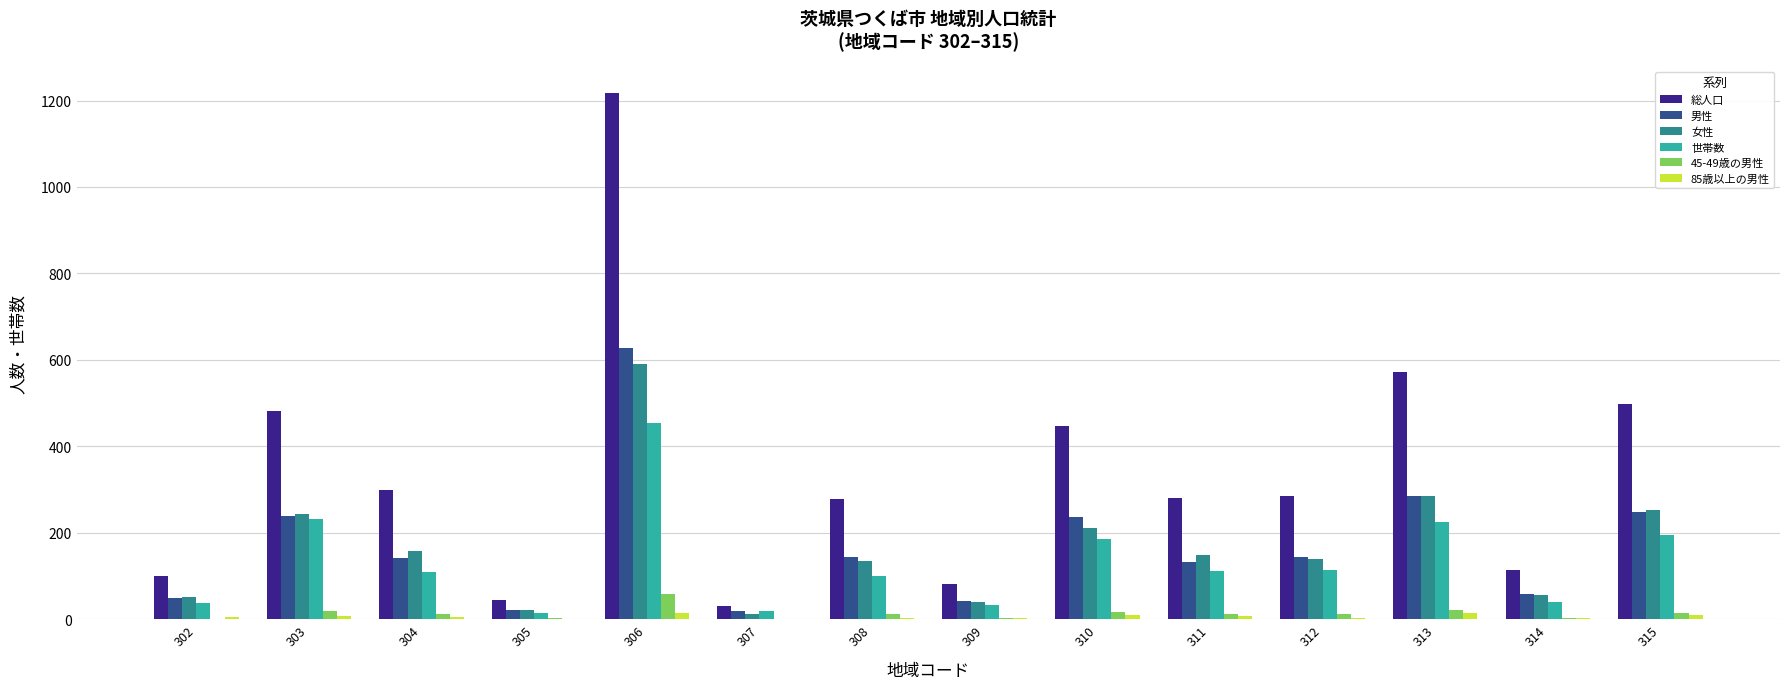

At which category is the sum across all series the highest?

306